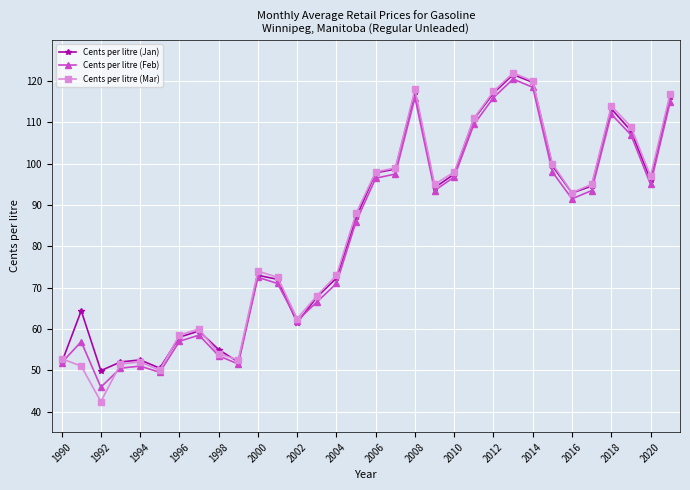

What is the value of the Cents per litre (Mar) point at the 14th from the left?

68.0